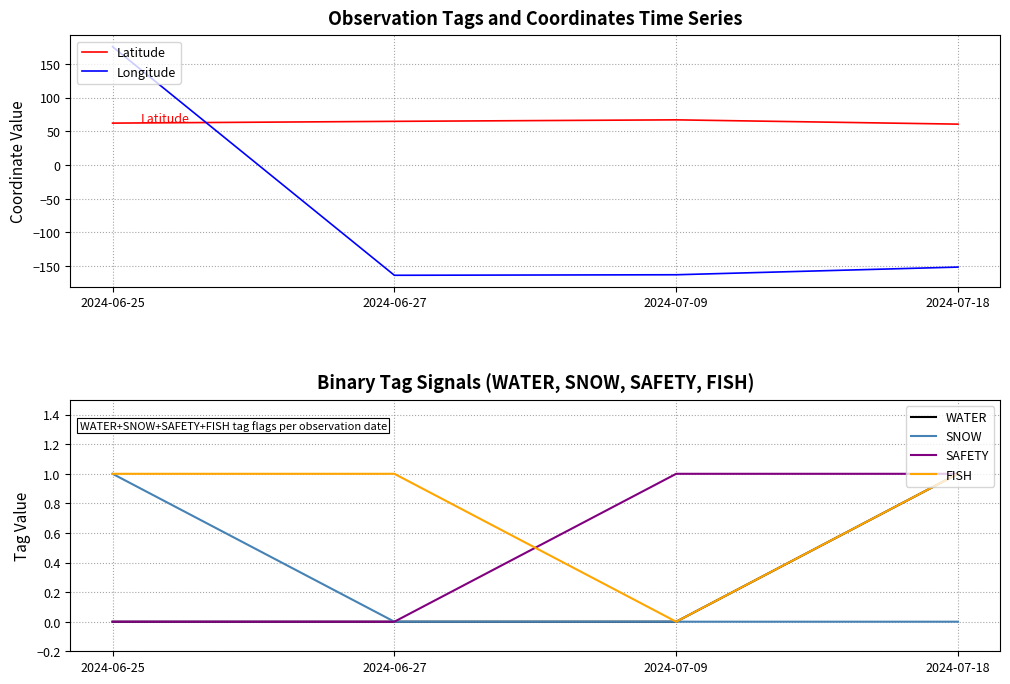

Reading left to right, transcribe all the data shown in this chart.

Latitude: 2024-06-25=62.1	2024-06-27=64.7	2024-07-09=66.9	2024-07-18=60.6
Longitude: 2024-06-25=175.3	2024-06-27=-163.4	2024-07-09=-162.6	2024-07-18=-151.3
WATER: 2024-06-25=0.0	2024-06-27=0.0	2024-07-09=0.0	2024-07-18=1.0
SNOW: 2024-06-25=1.0	2024-06-27=0.0	2024-07-09=0.0	2024-07-18=0.0
SAFETY: 2024-06-25=0.0	2024-06-27=0.0	2024-07-09=1.0	2024-07-18=1.0
FISH: 2024-06-25=1.0	2024-06-27=1.0	2024-07-09=0.0	2024-07-18=1.0